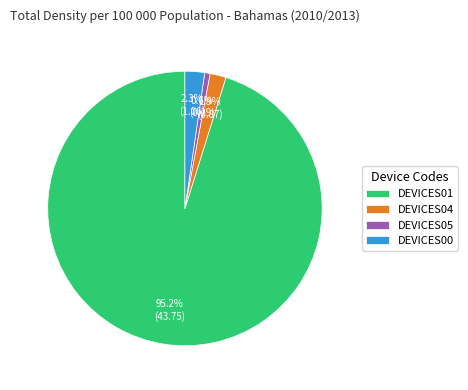

Which slice represents more than half of the pie?

DEVICES01